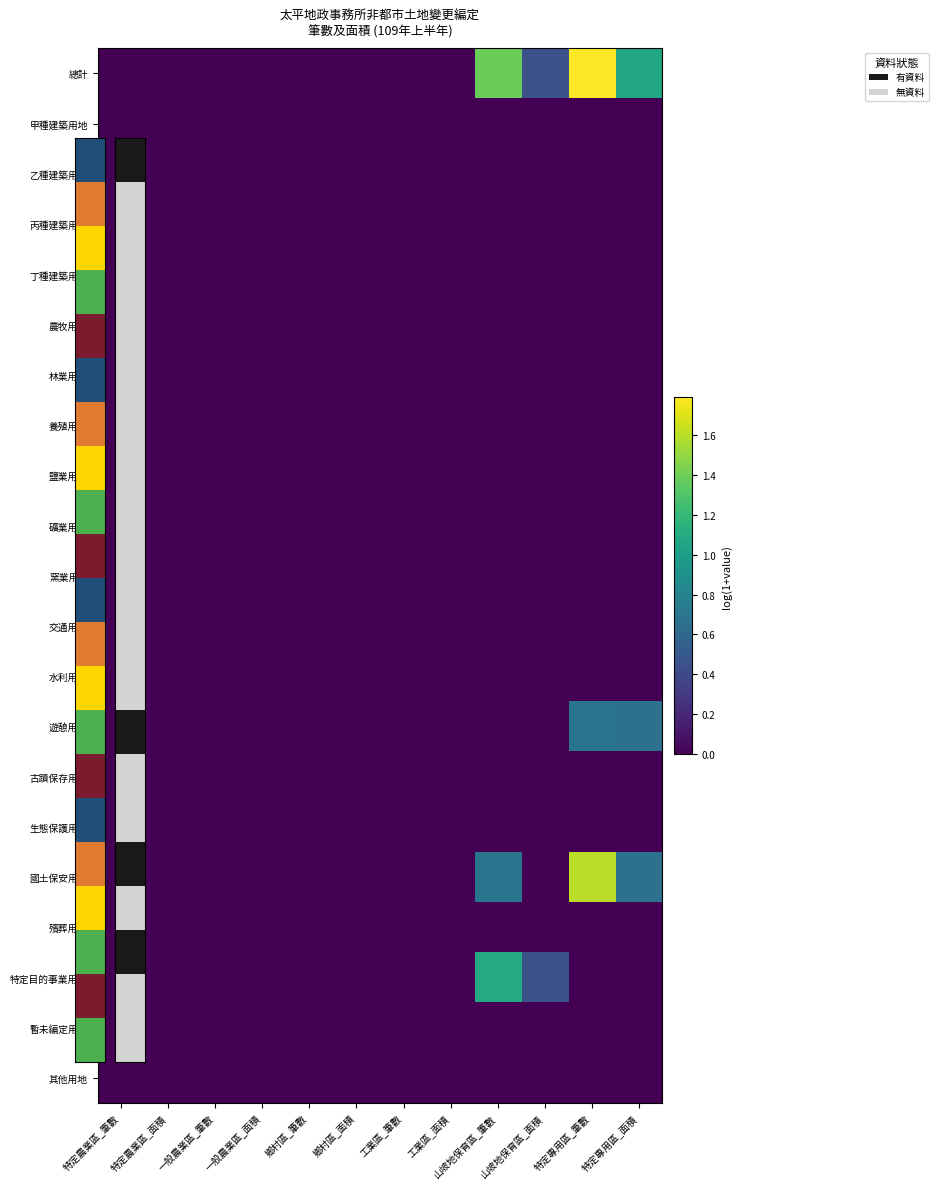

Reading right to left, what are all the values shown in this chart?

總計: 特定專用區_面積=1.1	特定專用區_筆數=1.8	山坡地保育區_面積=0.4	山坡地保育區_筆數=1.4	工業區_面積=0.0	工業區_筆數=0.0	鄉村區_面積=0.0	鄉村區_筆數=0.0	一般農業區_面積=0.0	一般農業區_筆數=0.0	特定農業區_面積=0.0	特定農業區_筆數=0.0
甲種建築用地: 特定專用區_面積=0.0	特定專用區_筆數=0.0	山坡地保育區_面積=0.0	山坡地保育區_筆數=0.0	工業區_面積=0.0	工業區_筆數=0.0	鄉村區_面積=0.0	鄉村區_筆數=0.0	一般農業區_面積=0.0	一般農業區_筆數=0.0	特定農業區_面積=0.0	特定農業區_筆數=0.0
乙種建築用地: 特定專用區_面積=0.0	特定專用區_筆數=0.0	山坡地保育區_面積=0.0	山坡地保育區_筆數=0.0	工業區_面積=0.0	工業區_筆數=0.0	鄉村區_面積=0.0	鄉村區_筆數=0.0	一般農業區_面積=0.0	一般農業區_筆數=0.0	特定農業區_面積=0.0	特定農業區_筆數=0.0
丙種建築用地: 特定專用區_面積=0.0	特定專用區_筆數=0.0	山坡地保育區_面積=0.0	山坡地保育區_筆數=0.0	工業區_面積=0.0	工業區_筆數=0.0	鄉村區_面積=0.0	鄉村區_筆數=0.0	一般農業區_面積=0.0	一般農業區_筆數=0.0	特定農業區_面積=0.0	特定農業區_筆數=0.0
丁種建築用地: 特定專用區_面積=0.0	特定專用區_筆數=0.0	山坡地保育區_面積=0.0	山坡地保育區_筆數=0.0	工業區_面積=0.0	工業區_筆數=0.0	鄉村區_面積=0.0	鄉村區_筆數=0.0	一般農業區_面積=0.0	一般農業區_筆數=0.0	特定農業區_面積=0.0	特定農業區_筆數=0.0
農牧用地: 特定專用區_面積=0.0	特定專用區_筆數=0.0	山坡地保育區_面積=0.0	山坡地保育區_筆數=0.0	工業區_面積=0.0	工業區_筆數=0.0	鄉村區_面積=0.0	鄉村區_筆數=0.0	一般農業區_面積=0.0	一般農業區_筆數=0.0	特定農業區_面積=0.0	特定農業區_筆數=0.0
林業用地: 特定專用區_面積=0.0	特定專用區_筆數=0.0	山坡地保育區_面積=0.0	山坡地保育區_筆數=0.0	工業區_面積=0.0	工業區_筆數=0.0	鄉村區_面積=0.0	鄉村區_筆數=0.0	一般農業區_面積=0.0	一般農業區_筆數=0.0	特定農業區_面積=0.0	特定農業區_筆數=0.0
養殖用地: 特定專用區_面積=0.0	特定專用區_筆數=0.0	山坡地保育區_面積=0.0	山坡地保育區_筆數=0.0	工業區_面積=0.0	工業區_筆數=0.0	鄉村區_面積=0.0	鄉村區_筆數=0.0	一般農業區_面積=0.0	一般農業區_筆數=0.0	特定農業區_面積=0.0	特定農業區_筆數=0.0
鹽業用地: 特定專用區_面積=0.0	特定專用區_筆數=0.0	山坡地保育區_面積=0.0	山坡地保育區_筆數=0.0	工業區_面積=0.0	工業區_筆數=0.0	鄉村區_面積=0.0	鄉村區_筆數=0.0	一般農業區_面積=0.0	一般農業區_筆數=0.0	特定農業區_面積=0.0	特定農業區_筆數=0.0
礦業用地: 特定專用區_面積=0.0	特定專用區_筆數=0.0	山坡地保育區_面積=0.0	山坡地保育區_筆數=0.0	工業區_面積=0.0	工業區_筆數=0.0	鄉村區_面積=0.0	鄉村區_筆數=0.0	一般農業區_面積=0.0	一般農業區_筆數=0.0	特定農業區_面積=0.0	特定農業區_筆數=0.0
窯業用地: 特定專用區_面積=0.0	特定專用區_筆數=0.0	山坡地保育區_面積=0.0	山坡地保育區_筆數=0.0	工業區_面積=0.0	工業區_筆數=0.0	鄉村區_面積=0.0	鄉村區_筆數=0.0	一般農業區_面積=0.0	一般農業區_筆數=0.0	特定農業區_面積=0.0	特定農業區_筆數=0.0
交通用地: 特定專用區_面積=0.0	特定專用區_筆數=0.0	山坡地保育區_面積=0.0	山坡地保育區_筆數=0.0	工業區_面積=0.0	工業區_筆數=0.0	鄉村區_面積=0.0	鄉村區_筆數=0.0	一般農業區_面積=0.0	一般農業區_筆數=0.0	特定農業區_面積=0.0	特定農業區_筆數=0.0
水利用地: 特定專用區_面積=0.0	特定專用區_筆數=0.0	山坡地保育區_面積=0.0	山坡地保育區_筆數=0.0	工業區_面積=0.0	工業區_筆數=0.0	鄉村區_面積=0.0	鄉村區_筆數=0.0	一般農業區_面積=0.0	一般農業區_筆數=0.0	特定農業區_面積=0.0	特定農業區_筆數=0.0
遊憩用地: 特定專用區_面積=0.7	特定專用區_筆數=0.7	山坡地保育區_面積=0.0	山坡地保育區_筆數=0.0	工業區_面積=0.0	工業區_筆數=0.0	鄉村區_面積=0.0	鄉村區_筆數=0.0	一般農業區_面積=0.0	一般農業區_筆數=0.0	特定農業區_面積=0.0	特定農業區_筆數=0.0
古蹟保存用地: 特定專用區_面積=0.0	特定專用區_筆數=0.0	山坡地保育區_面積=0.0	山坡地保育區_筆數=0.0	工業區_面積=0.0	工業區_筆數=0.0	鄉村區_面積=0.0	鄉村區_筆數=0.0	一般農業區_面積=0.0	一般農業區_筆數=0.0	特定農業區_面積=0.0	特定農業區_筆數=0.0
生態保護用地: 特定專用區_面積=0.0	特定專用區_筆數=0.0	山坡地保育區_面積=0.0	山坡地保育區_筆數=0.0	工業區_面積=0.0	工業區_筆數=0.0	鄉村區_面積=0.0	鄉村區_筆數=0.0	一般農業區_面積=0.0	一般農業區_筆數=0.0	特定農業區_面積=0.0	特定農業區_筆數=0.0
國土保安用地: 特定專用區_面積=0.7	特定專用區_筆數=1.6	山坡地保育區_面積=0.0	山坡地保育區_筆數=0.7	工業區_面積=0.0	工業區_筆數=0.0	鄉村區_面積=0.0	鄉村區_筆數=0.0	一般農業區_面積=0.0	一般農業區_筆數=0.0	特定農業區_面積=0.0	特定農業區_筆數=0.0
殯葬用地: 特定專用區_面積=0.0	特定專用區_筆數=0.0	山坡地保育區_面積=0.0	山坡地保育區_筆數=0.0	工業區_面積=0.0	工業區_筆數=0.0	鄉村區_面積=0.0	鄉村區_筆數=0.0	一般農業區_面積=0.0	一般農業區_筆數=0.0	特定農業區_面積=0.0	特定農業區_筆數=0.0
特定目的事業用地: 特定專用區_面積=0.0	特定專用區_筆數=0.0	山坡地保育區_面積=0.4	山坡地保育區_筆數=1.1	工業區_面積=0.0	工業區_筆數=0.0	鄉村區_面積=0.0	鄉村區_筆數=0.0	一般農業區_面積=0.0	一般農業區_筆數=0.0	特定農業區_面積=0.0	特定農業區_筆數=0.0
暫未編定用地: 特定專用區_面積=0.0	特定專用區_筆數=0.0	山坡地保育區_面積=0.0	山坡地保育區_筆數=0.0	工業區_面積=0.0	工業區_筆數=0.0	鄉村區_面積=0.0	鄉村區_筆數=0.0	一般農業區_面積=0.0	一般農業區_筆數=0.0	特定農業區_面積=0.0	特定農業區_筆數=0.0
其他用地: 特定專用區_面積=0.0	特定專用區_筆數=0.0	山坡地保育區_面積=0.0	山坡地保育區_筆數=0.0	工業區_面積=0.0	工業區_筆數=0.0	鄉村區_面積=0.0	鄉村區_筆數=0.0	一般農業區_面積=0.0	一般農業區_筆數=0.0	特定農業區_面積=0.0	特定農業區_筆數=0.0